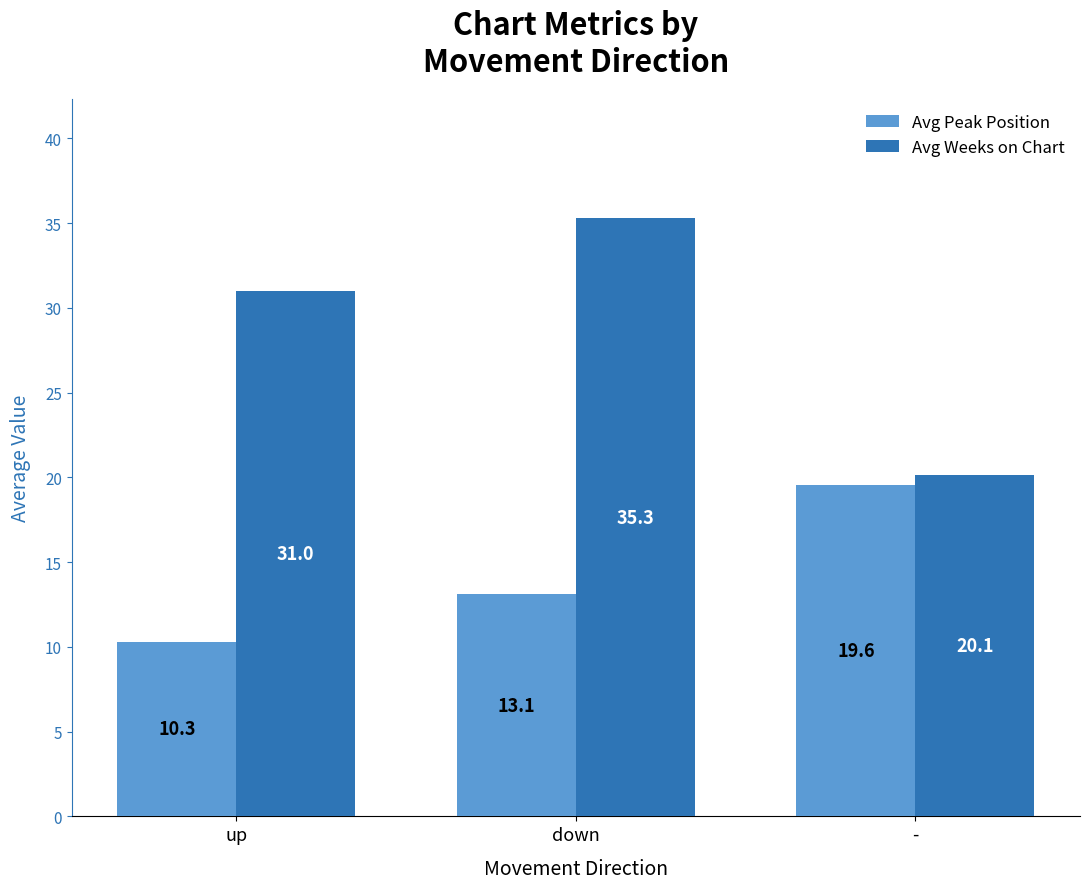

How many bars are there in total?

6